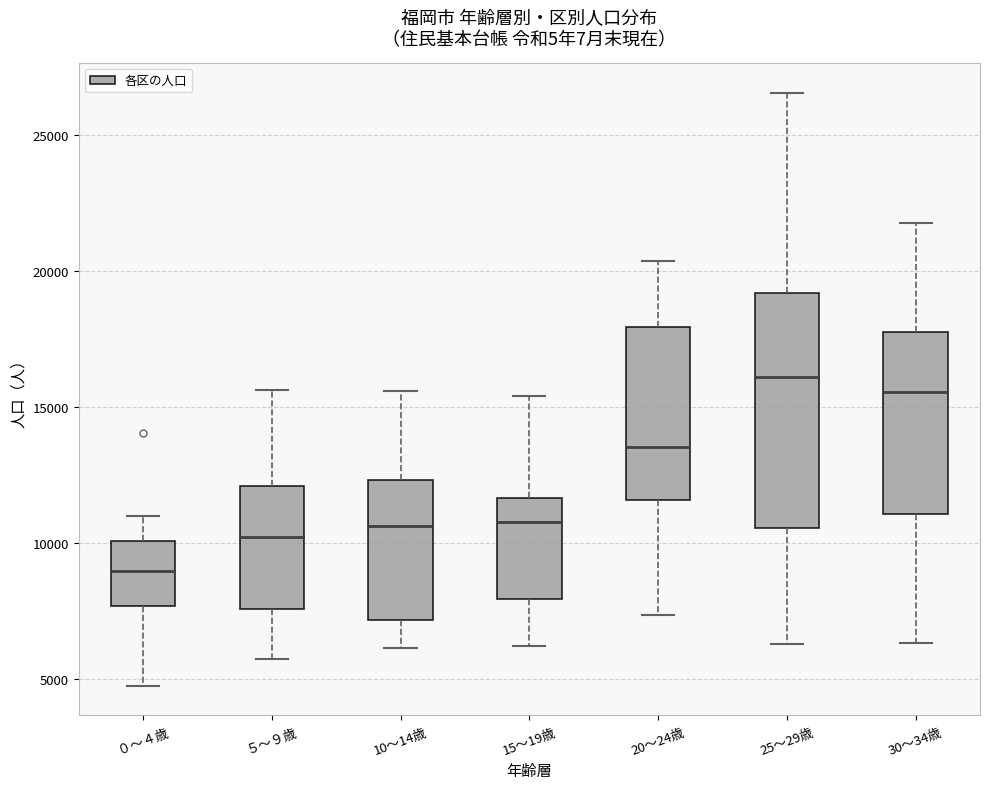

Where is the upper edge of the box for ０～４歳 on the y-axis? The values are not printed on the chart, so give them approximately, as read against the axis.

10000